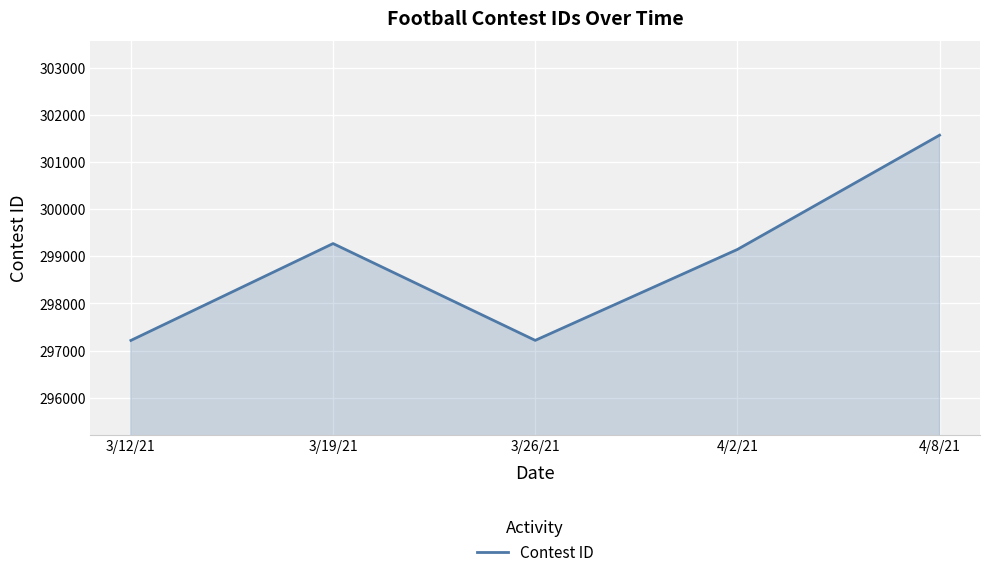

The value at 3/26/21 is 435558. True or false?

False